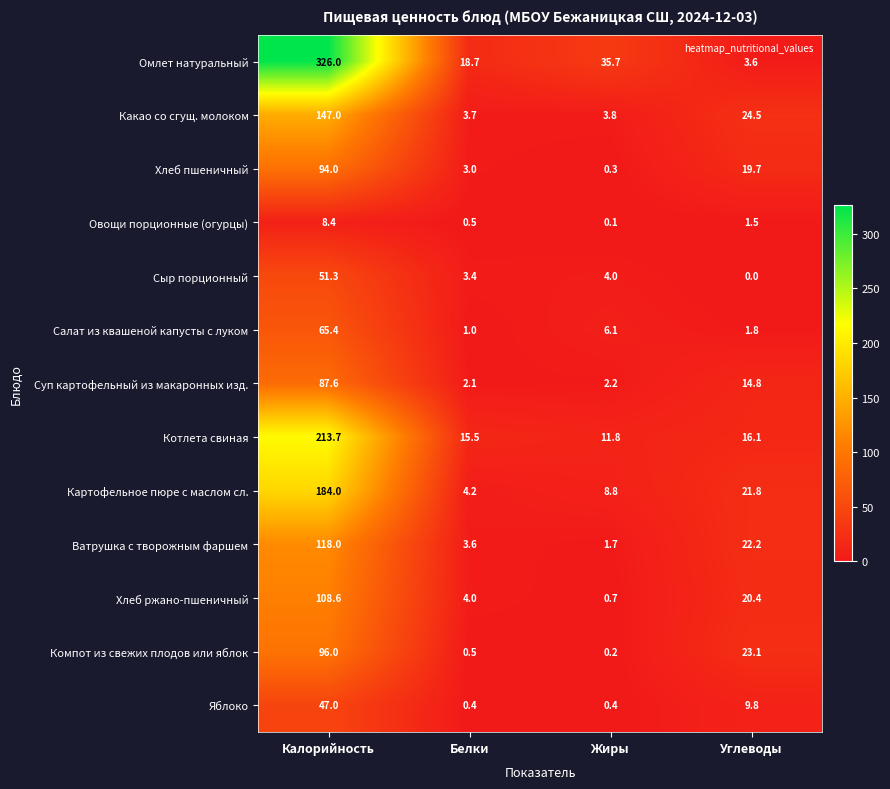

Which series has the largest total across all categories?

Омлет натуральный